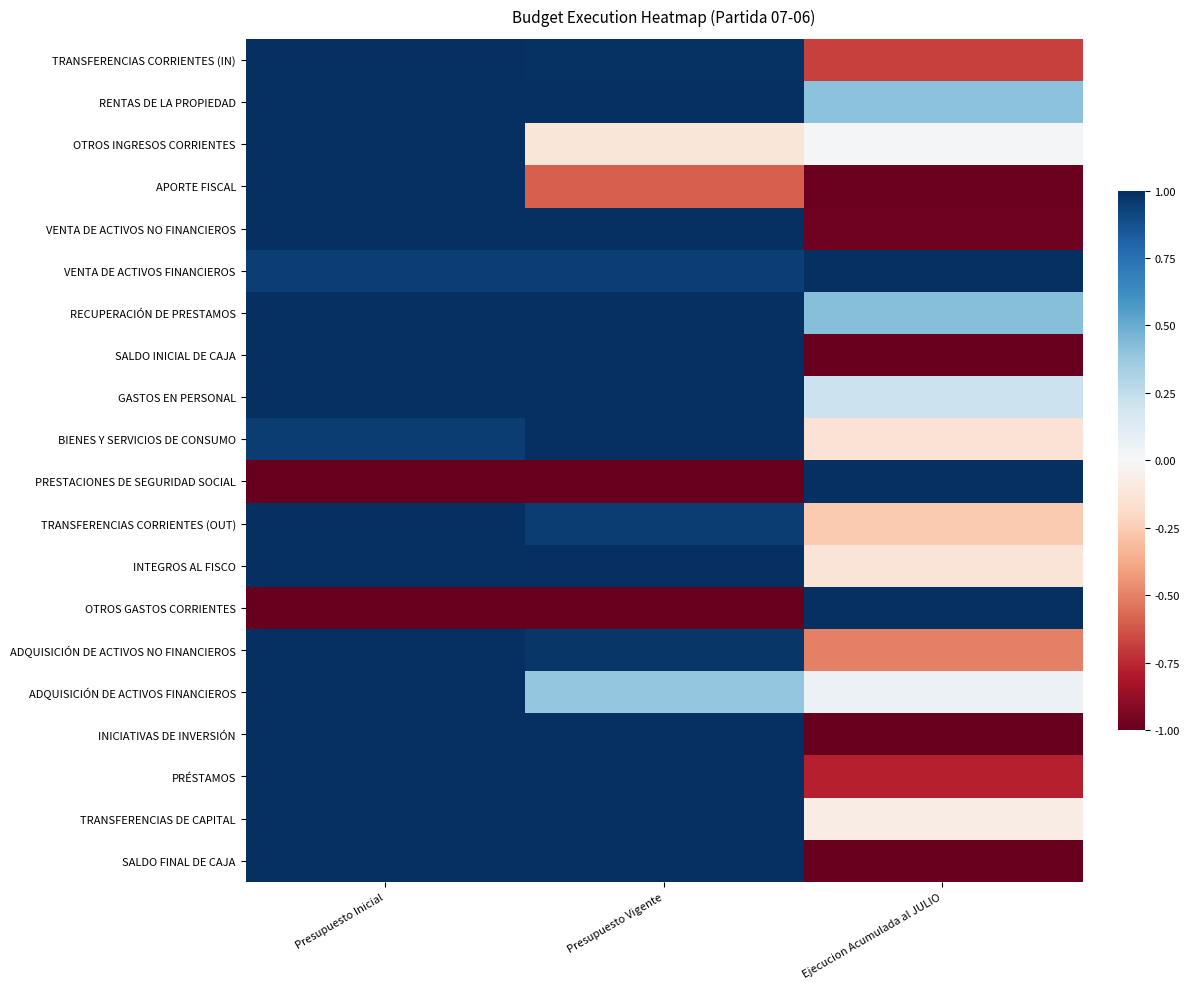

What is the difference between the highest and lowest values at Presupuesto Vigente?

2.0